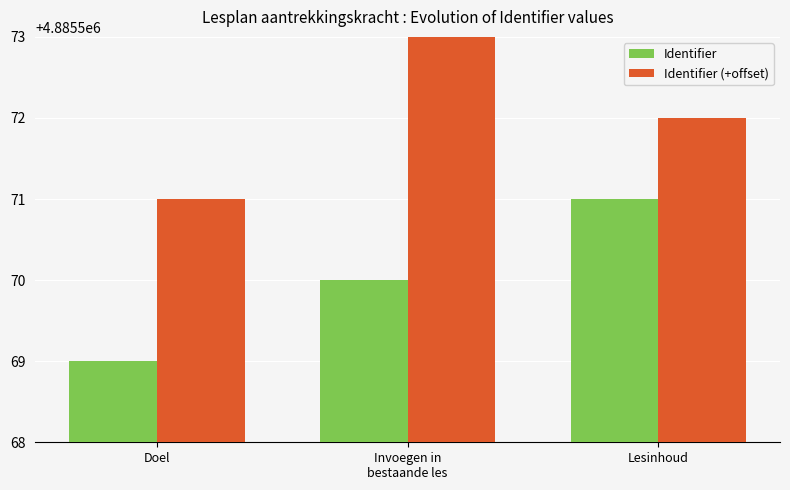

Reading left to right, what are all the values shown in this chart?

Identifier: 4885569	4885570	4885571
Identifier (+offset): 4885571	4885574	4885572